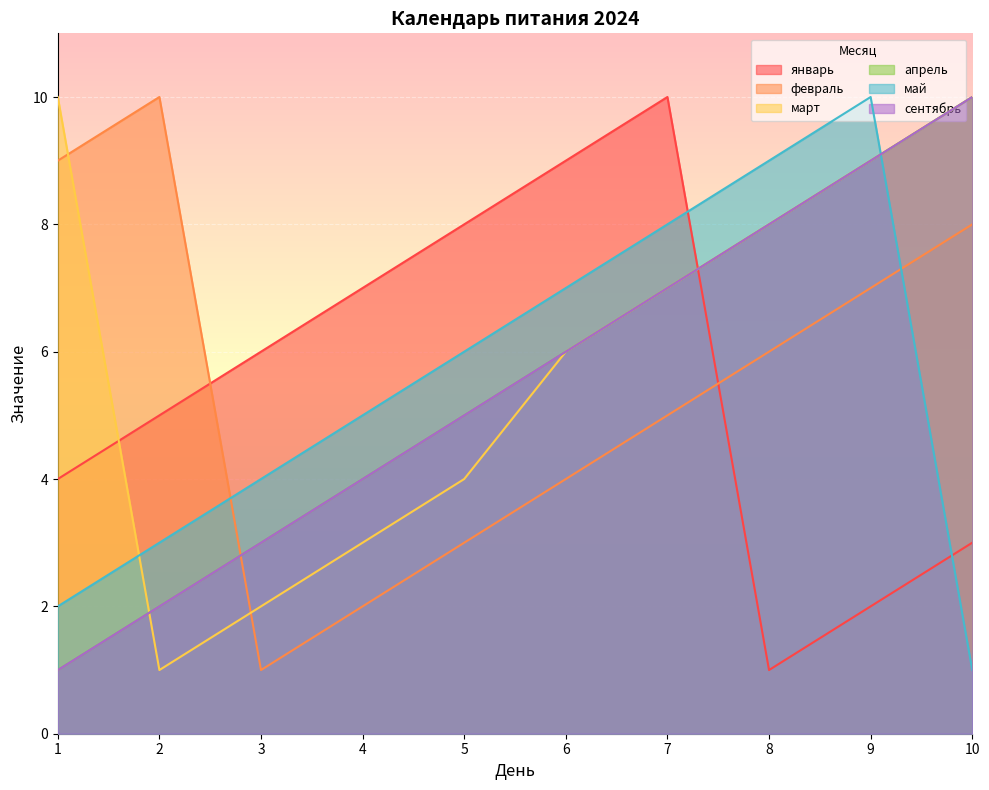

Which series has the largest total across all categories?

март